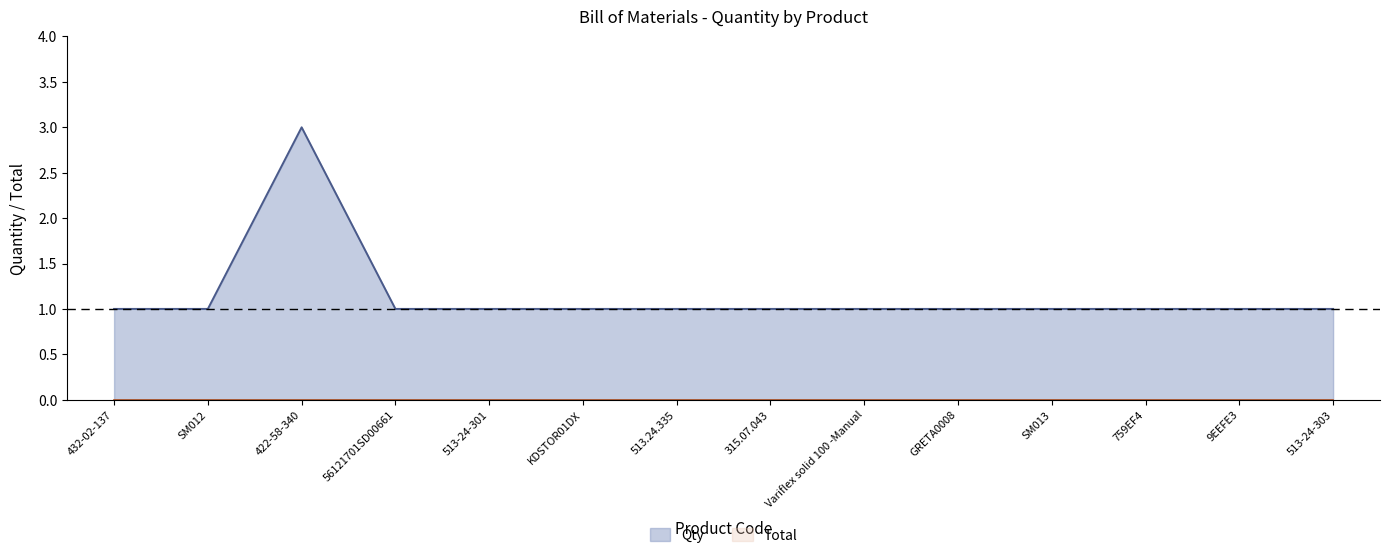

How many values are between 1 and 2?

13